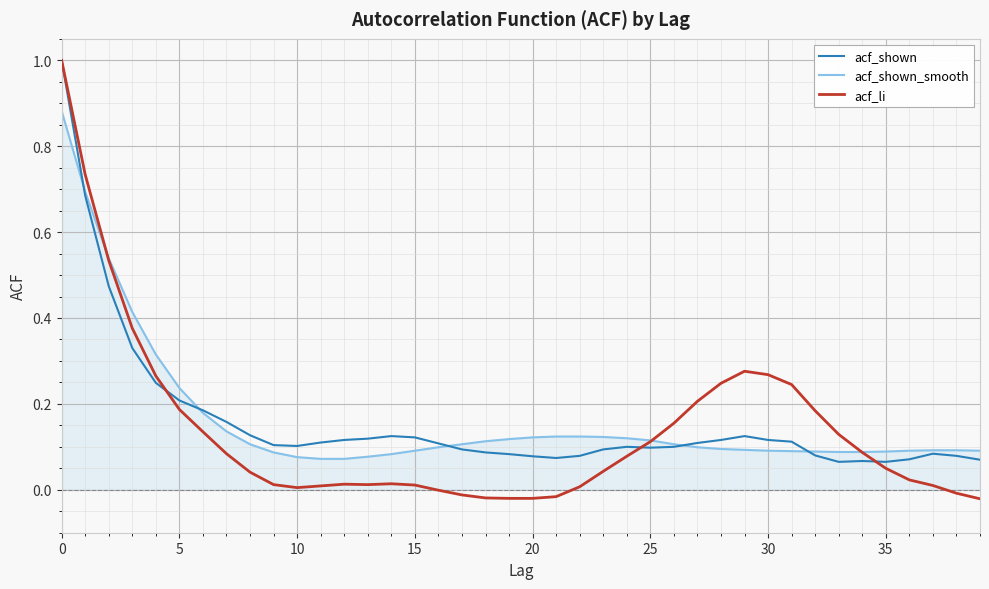

Does the chart display data point markers on the line(s)?

No